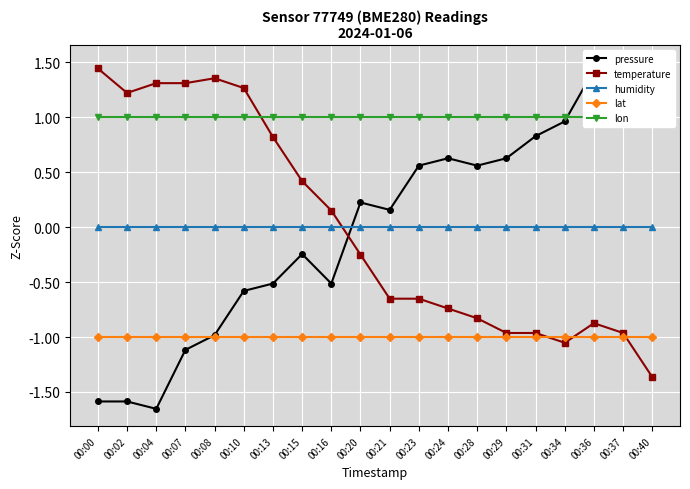

How many times do pressure and temperature cross each other?

1